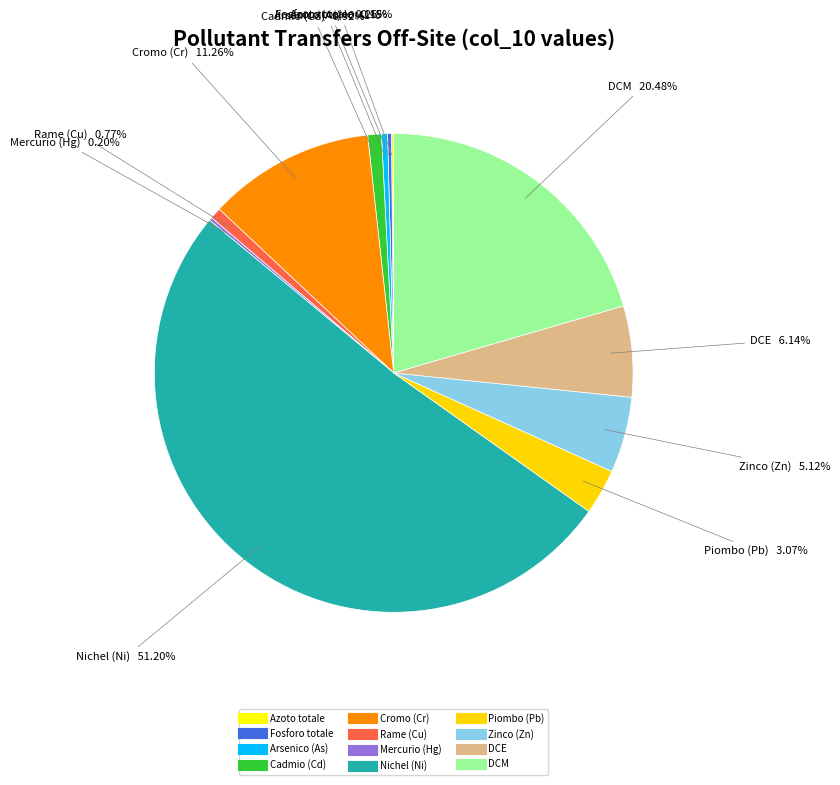

Count the number of slices in the pie.

12